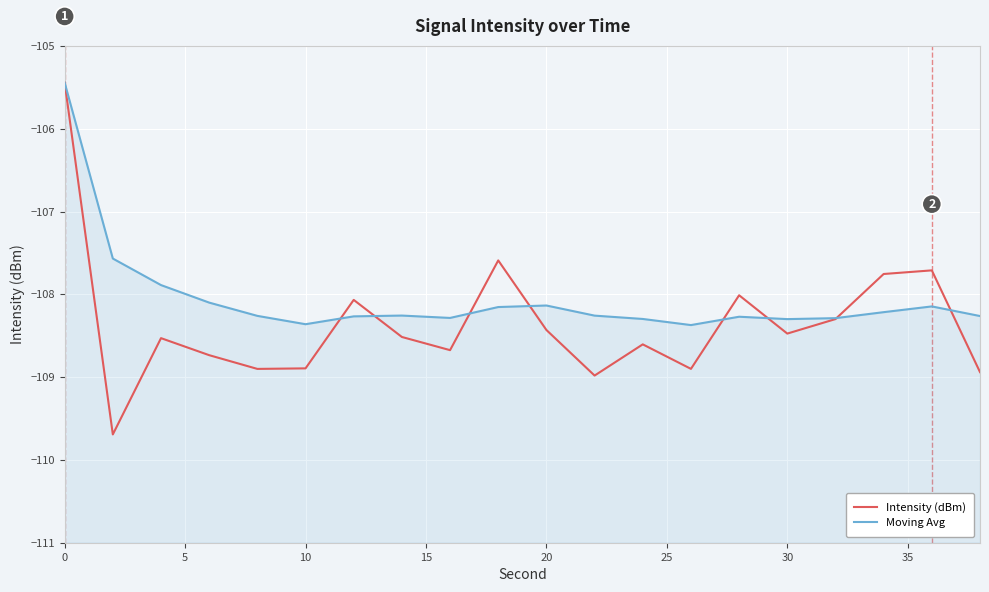

Reading right to left, transcribe all the data shown in this chart.

Intensity (dBm): -108.9	-107.7	-107.8	-108.3	-108.5	-108.0	-108.9	-108.6	-109.0	-108.4	-107.6	-108.7	-108.5	-108.1	-108.9	-108.9	-108.7	-108.5	-109.7	-105.4
Moving Avg: -108.3	-108.1	-108.2	-108.3	-108.3	-108.3	-108.4	-108.3	-108.3	-108.1	-108.2	-108.3	-108.3	-108.3	-108.4	-108.3	-108.1	-107.9	-107.6	-105.4